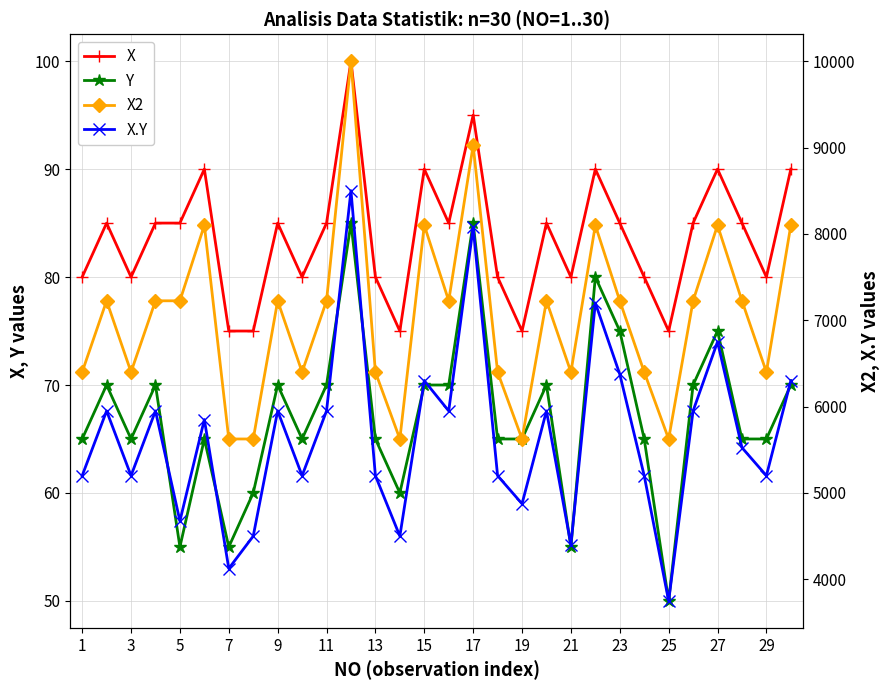

What is the label of the 6th point from the left?

11